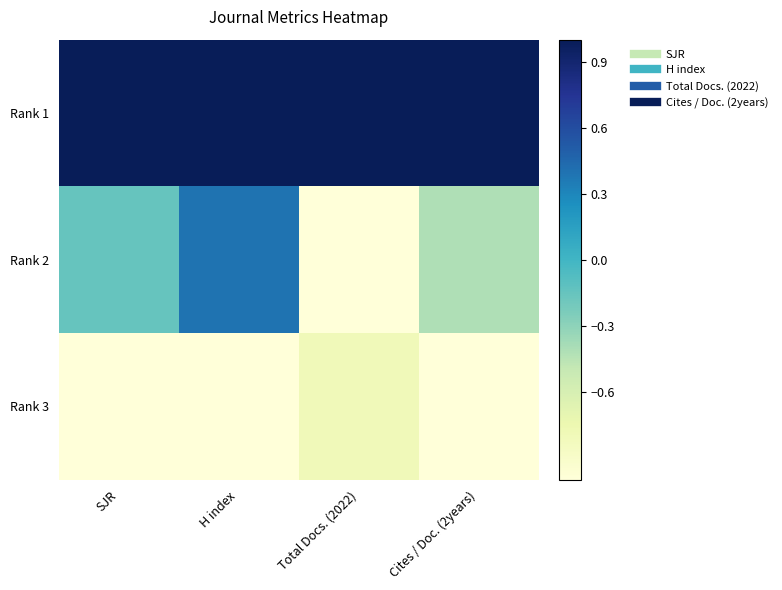

Which category has the highest value across all series?

SJR